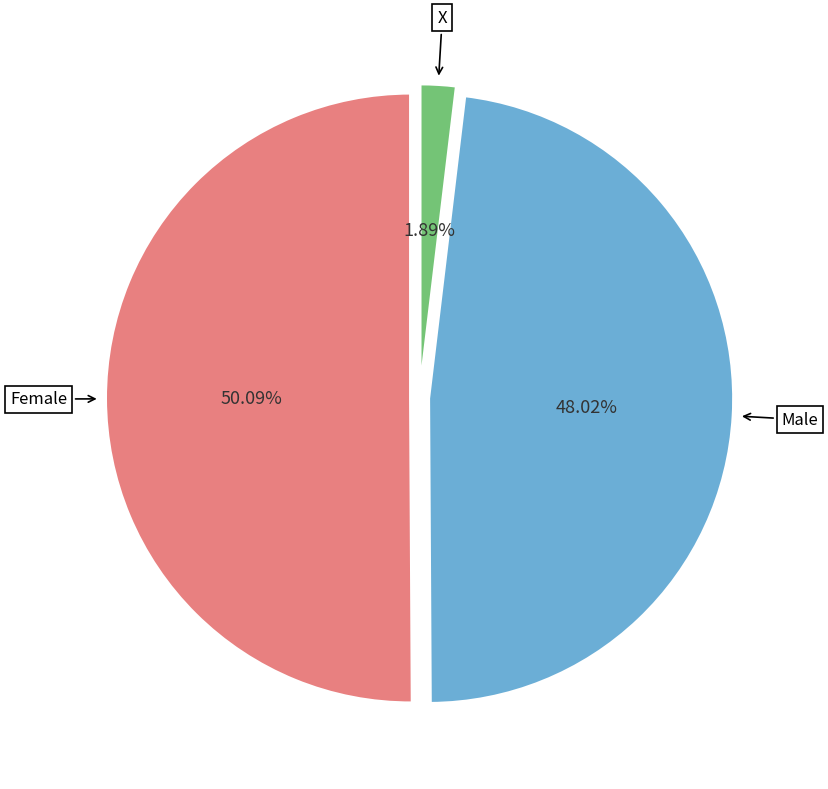

How many slices are in this pie chart?

3